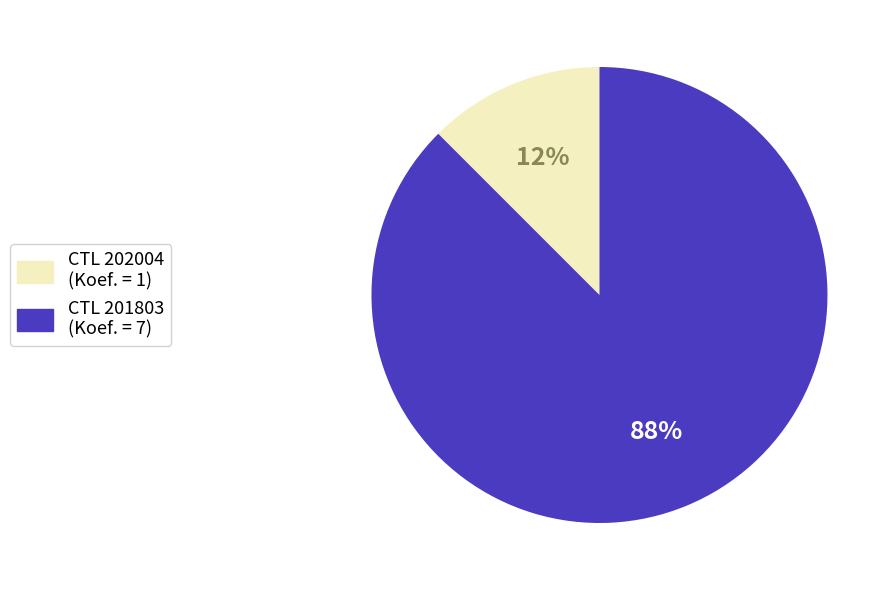

Which category accounts for the majority?

CTL 201803 (Koef. = 7)